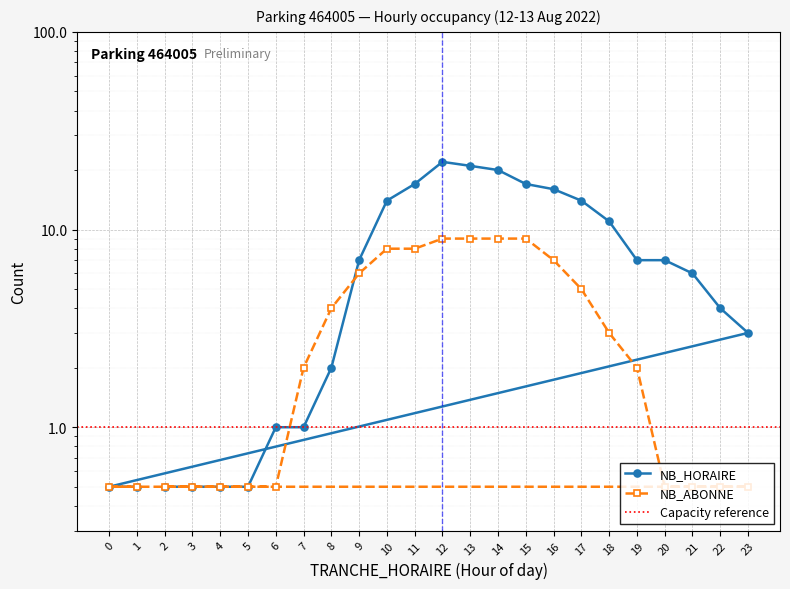

At which label is NB_HORAIRE closest to 11?

18